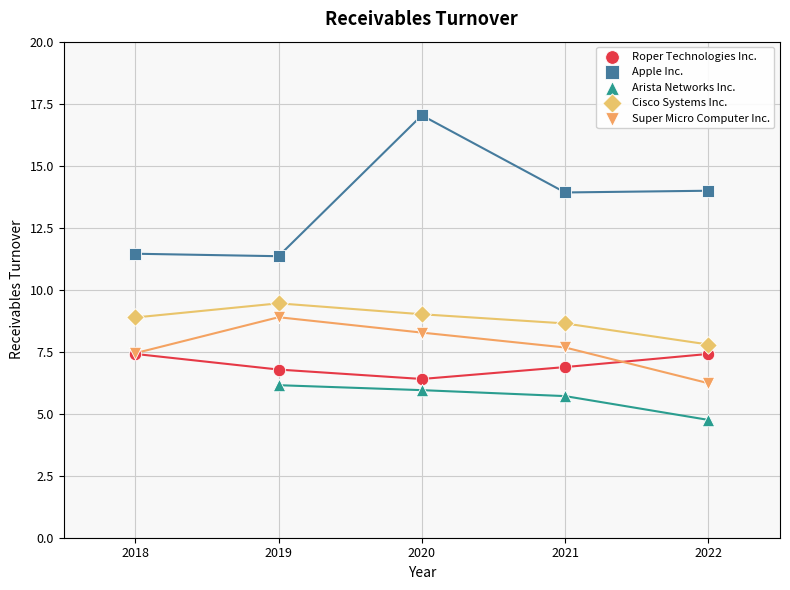

What are all the series names shown in the legend?

Roper Technologies Inc., Apple Inc., Arista Networks Inc., Cisco Systems Inc., Super Micro Computer Inc.